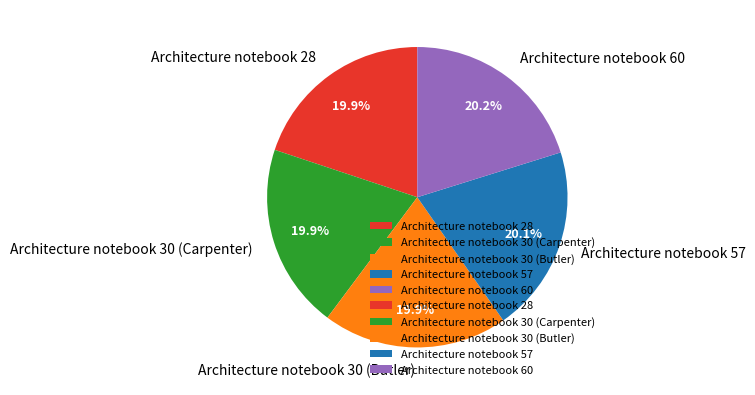

What percentage is the Architecture notebook 57 slice, to the nearest percent?

20%